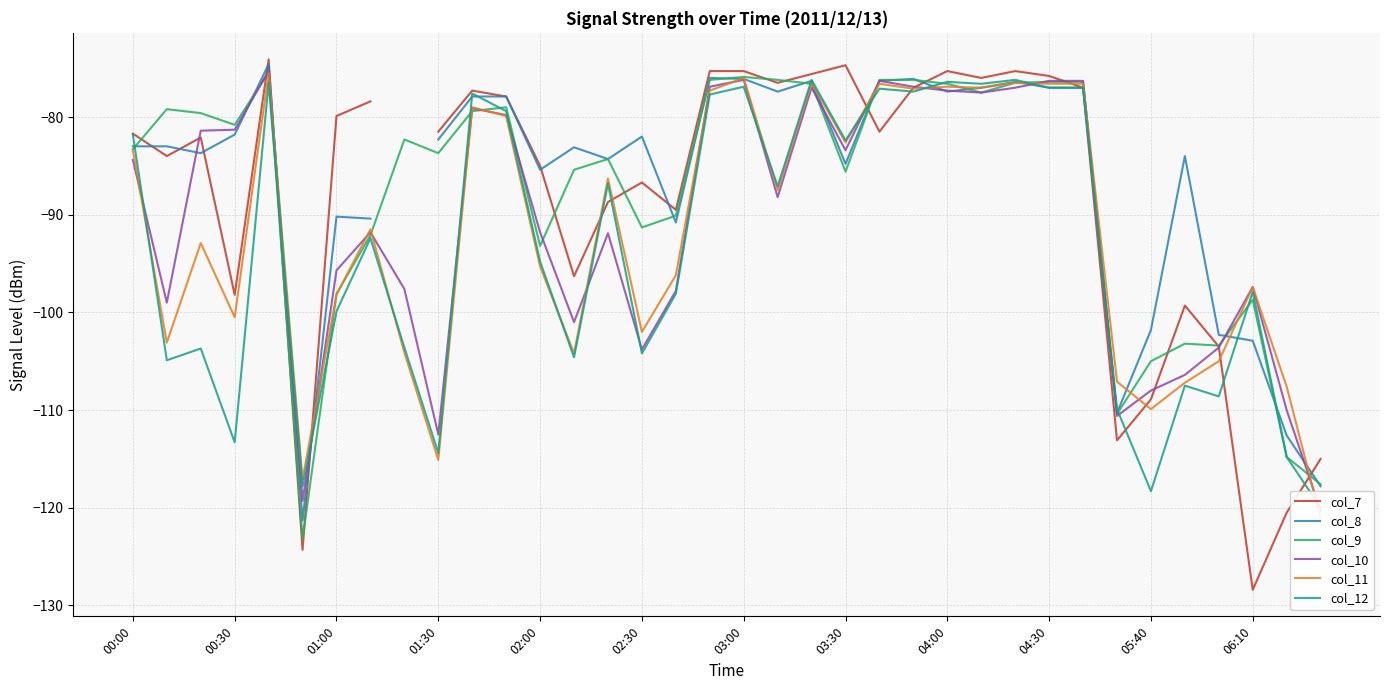

What is the maximum value for col_9?

-75.4